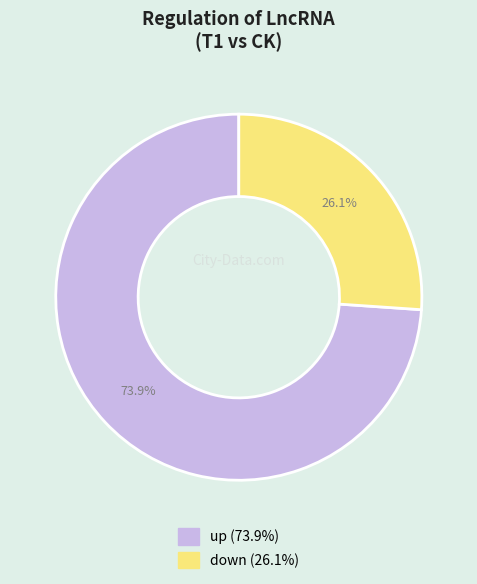

To the nearest percent, what is the average slice percentage?

50%